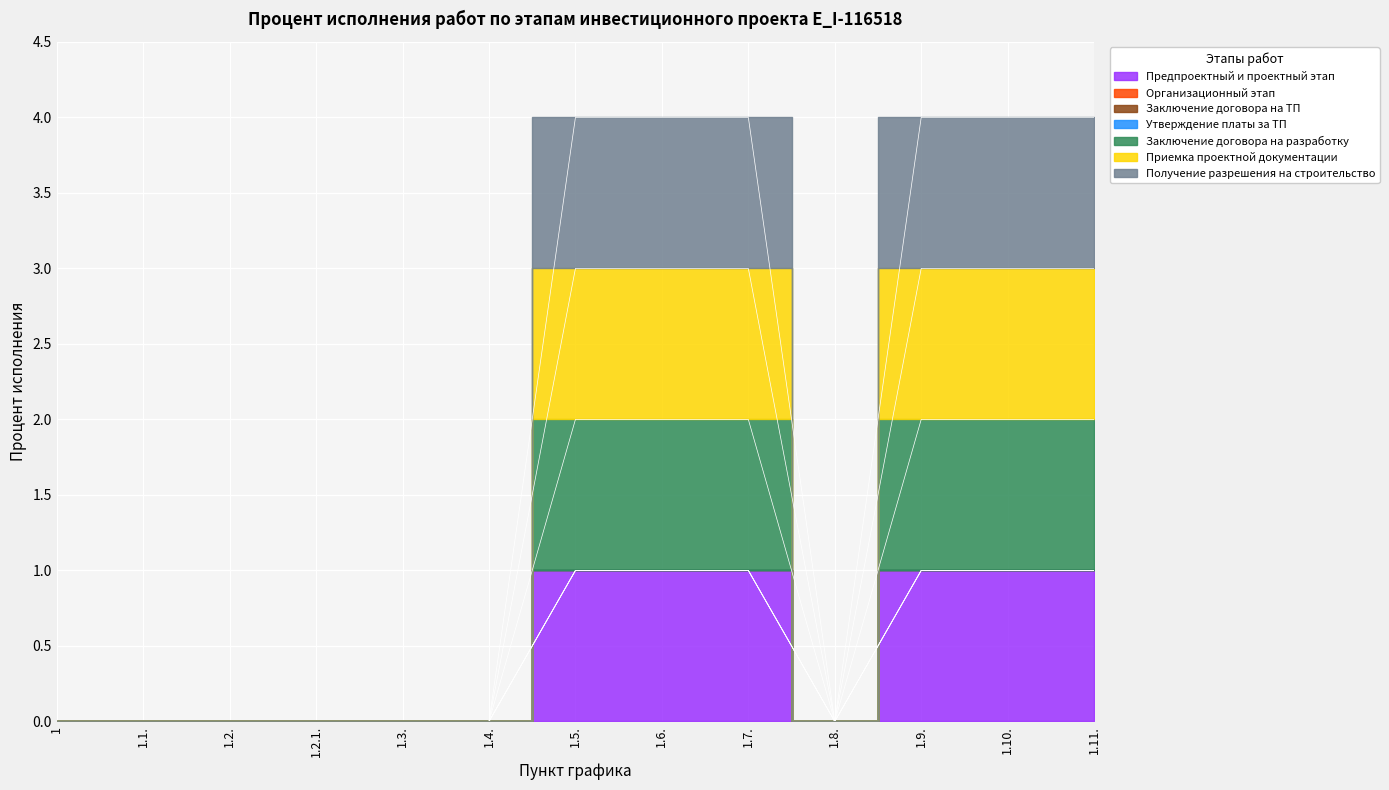

The Получение разрешения на строительство series shows 0 at 1.3.. True or false?

True